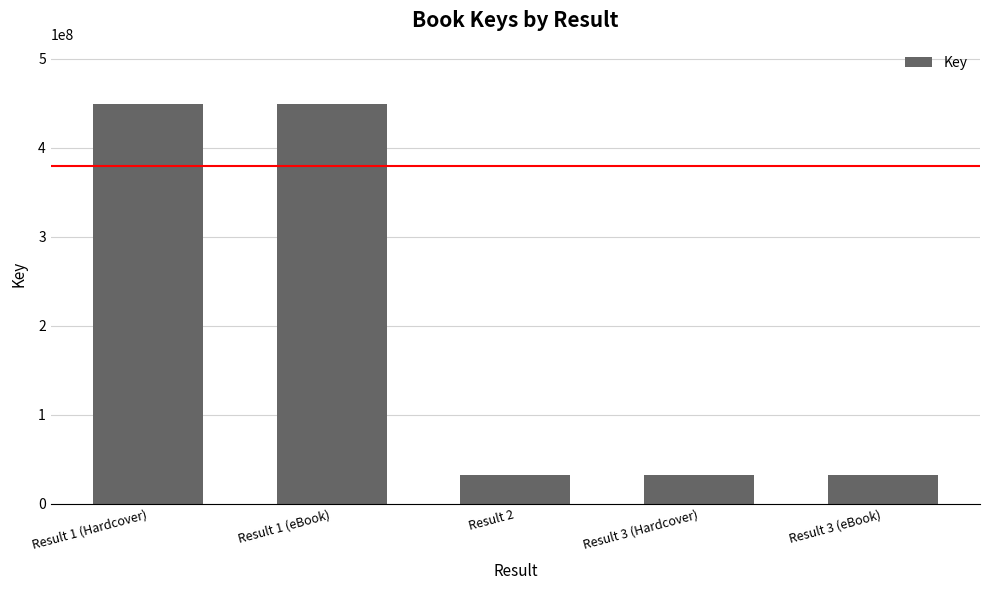

What is the maximum value shown in the chart?

449489923